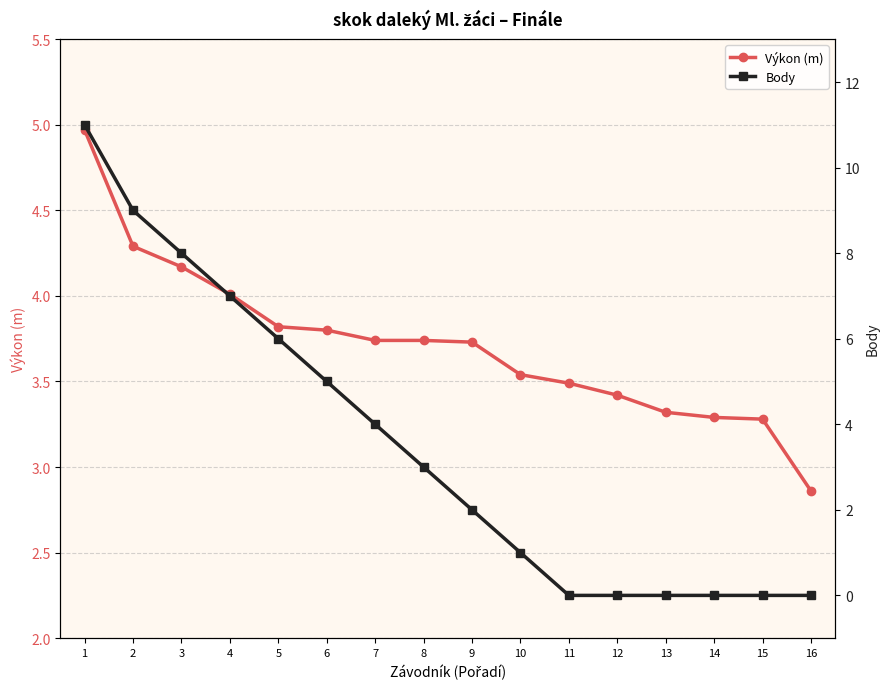

The value of Výkon (m) at 4 is 4.0. True or false?

True